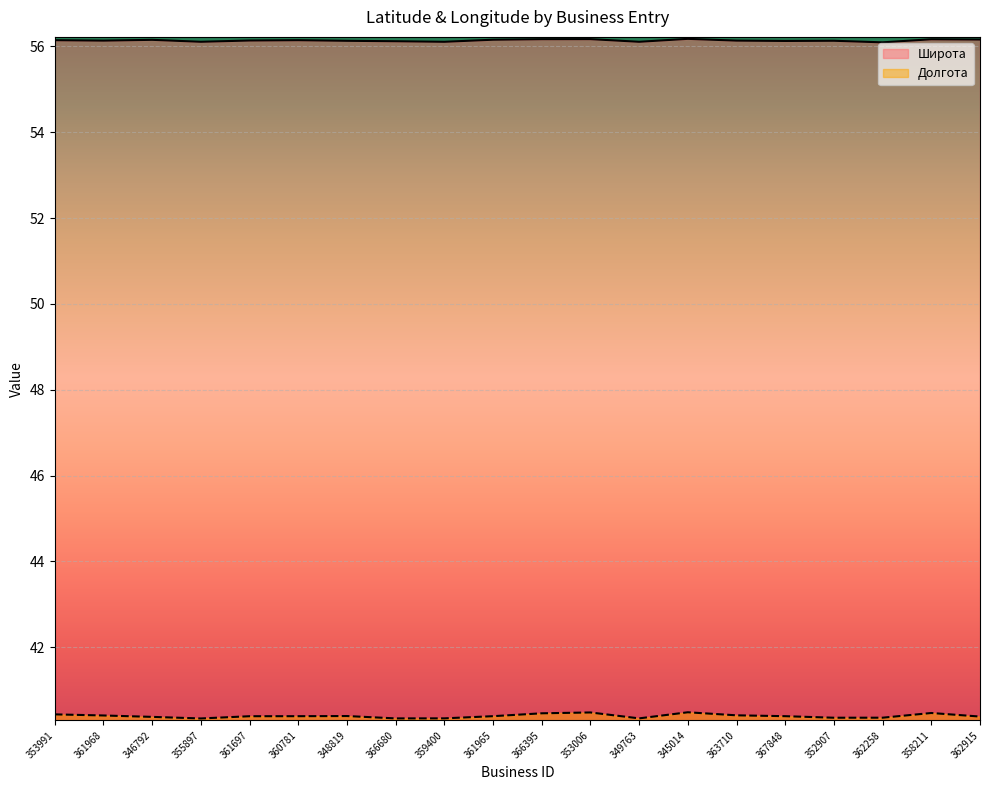

List the series in order of their peak value, highest first.

Широта, Долгота